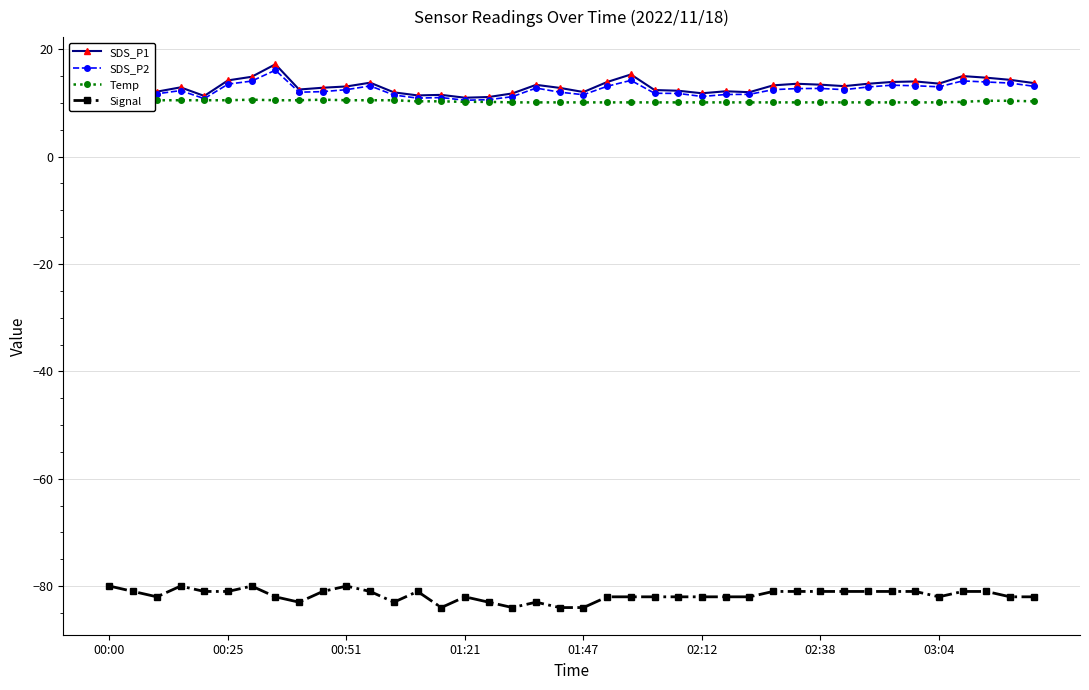

True or false: Signal and SDS_P2 intersect in this chart.

False